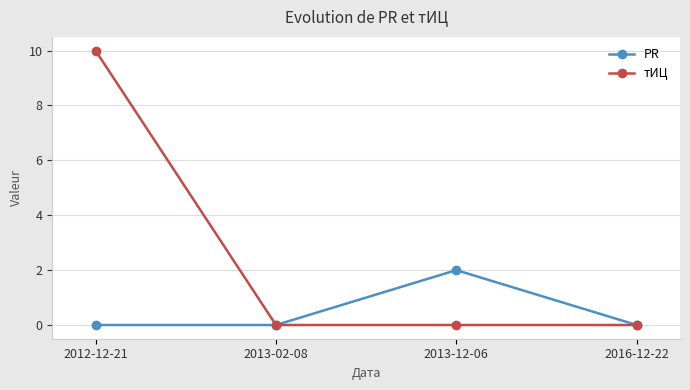

What is the label of the 1st point from the left?

2012-12-21